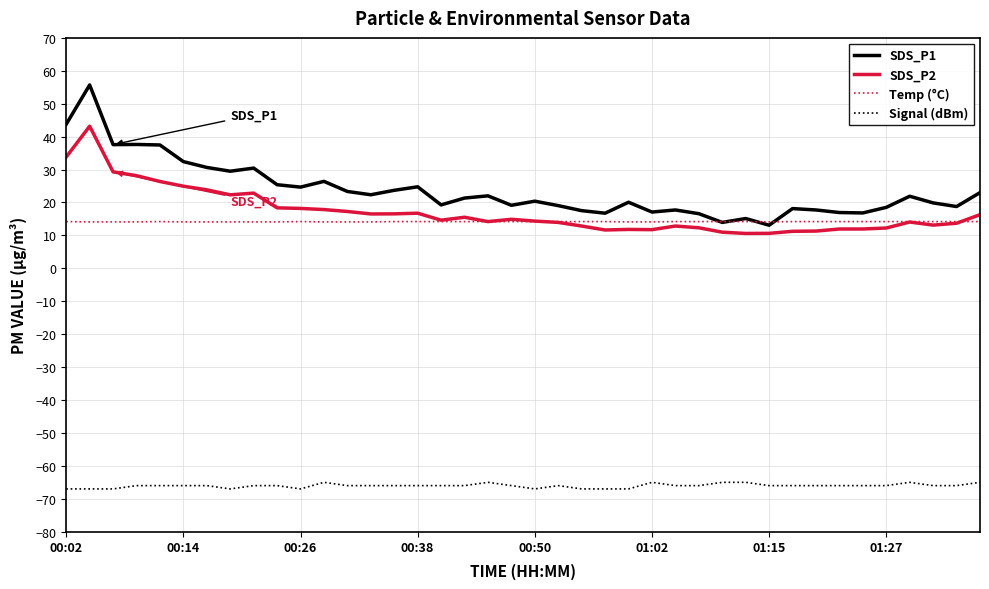

Rank the series by their maximum value, from highest to lowest.

SDS_P1, SDS_P2, Temp (°C), Signal (dBm)